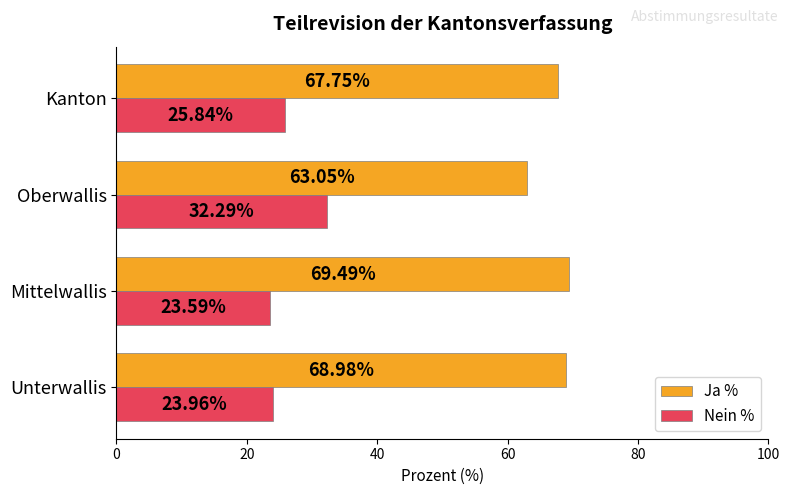

Which series has the largest range (max minus min)?

Nein %